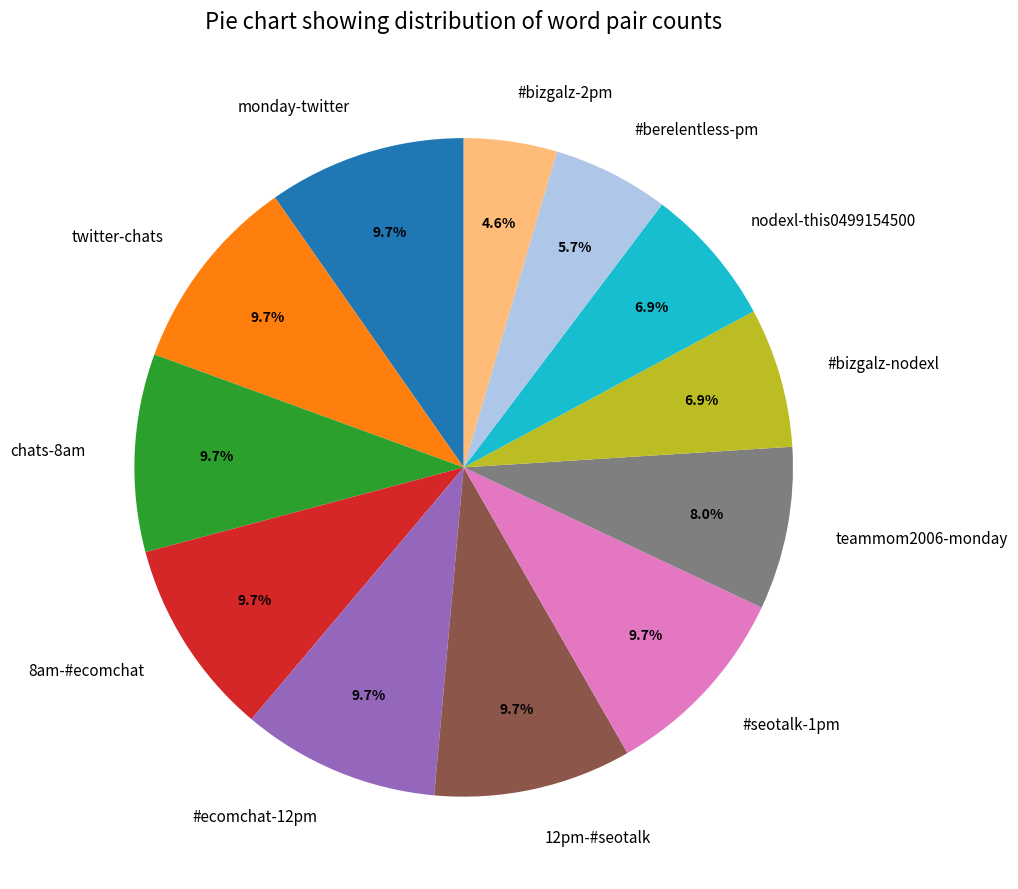

Does teammom2006-monday account for over 50% of the chart?

No